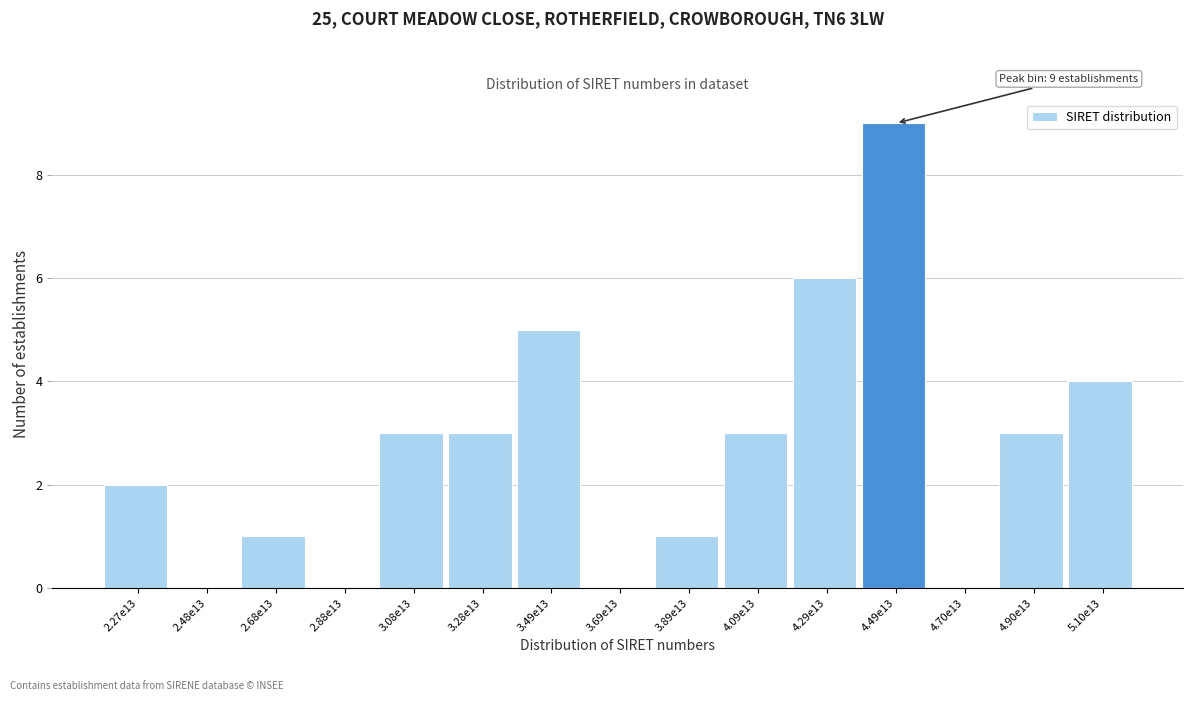

Reading right to left, list all the values displayed in this chart.

5.10e13=4	4.90e13=3	4.70e13=0	4.49e13=9	4.29e13=6	4.09e13=3	3.89e13=1	3.69e13=0	3.49e13=5	3.28e13=3	3.08e13=3	2.88e13=0	2.68e13=1	2.48e13=0	2.27e13=2